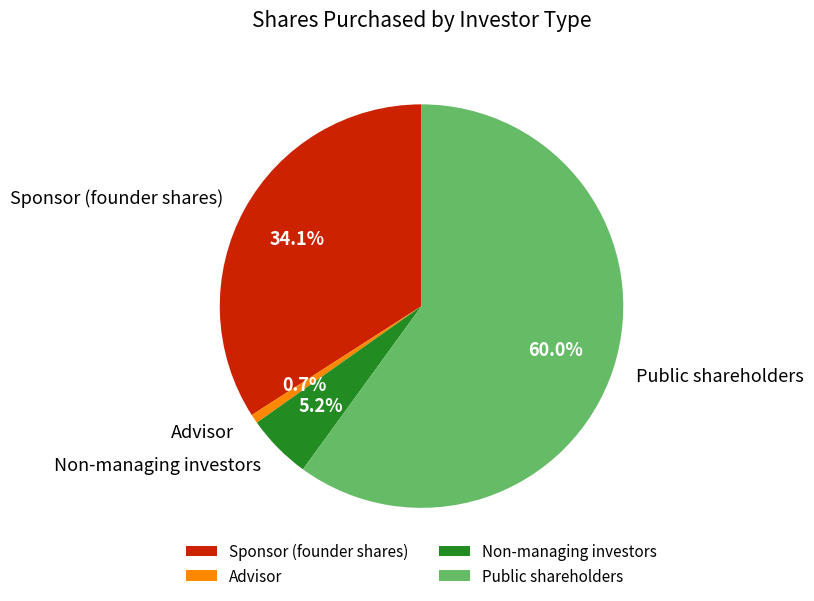

True or false: Non-managing investors accounts for 1% of the total.

False